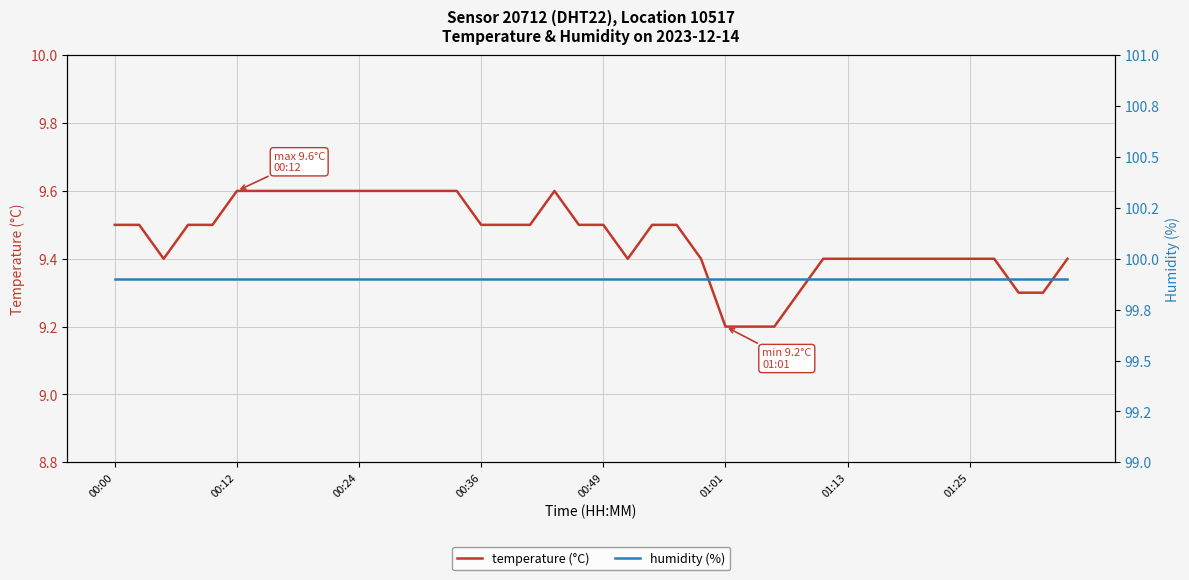

True or false: humidity (%) and temperature (°C) intersect in this chart.

False